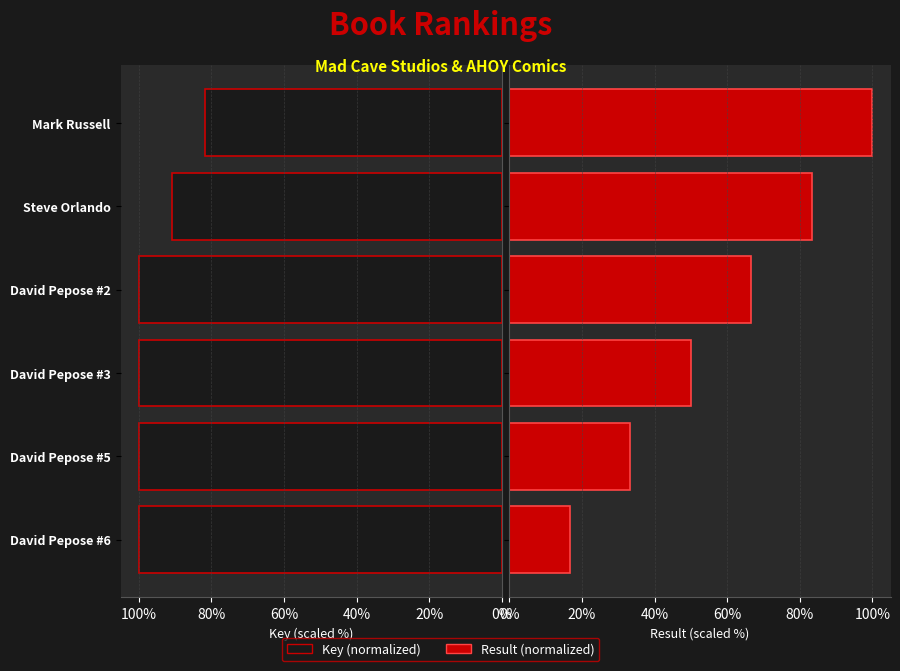

Rank the series at David Pepose #2 from highest to lowest value.

Key (normalized), Result (normalized)